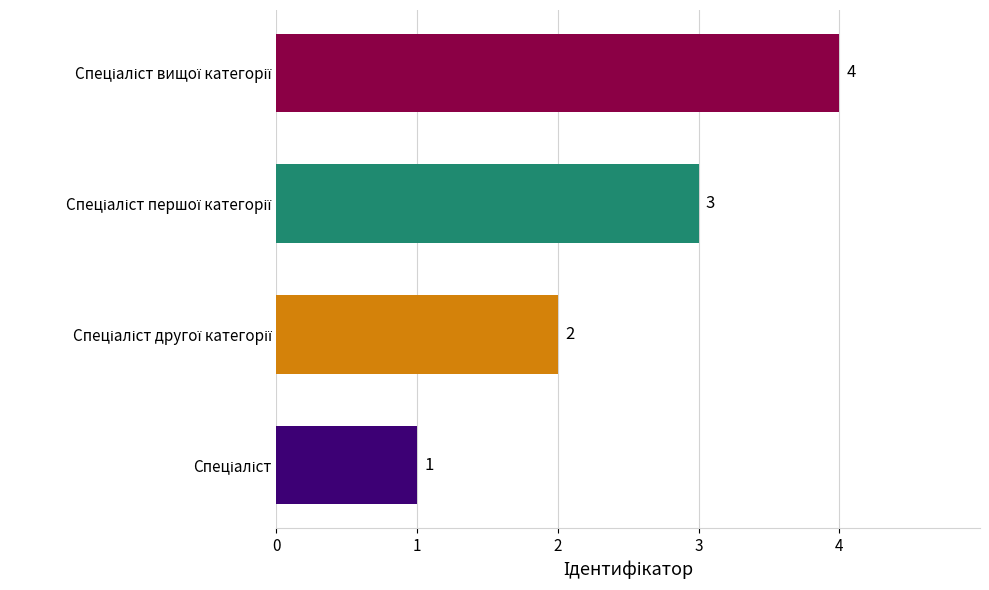

Count the number of data series in this chart.

1